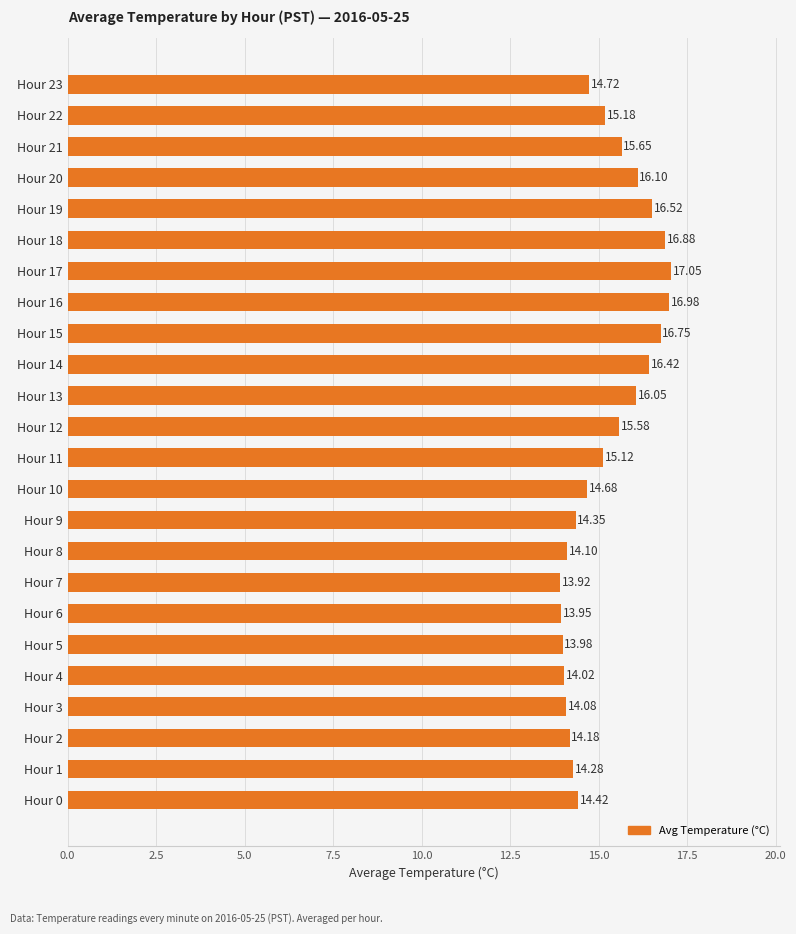

What is the difference between the maximum and second lowest values?

3.1